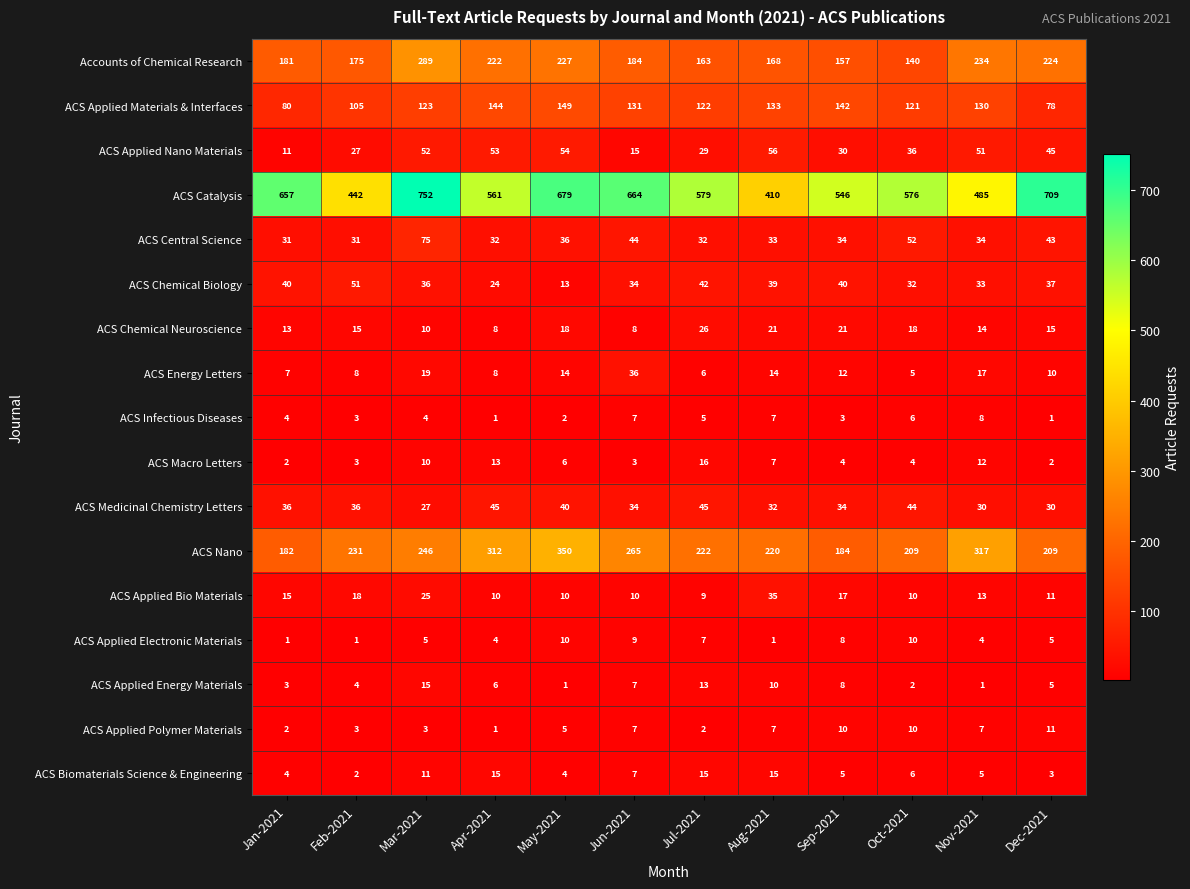

True or false: ACS Central Science has a value of 34 at Sep-2021.

True